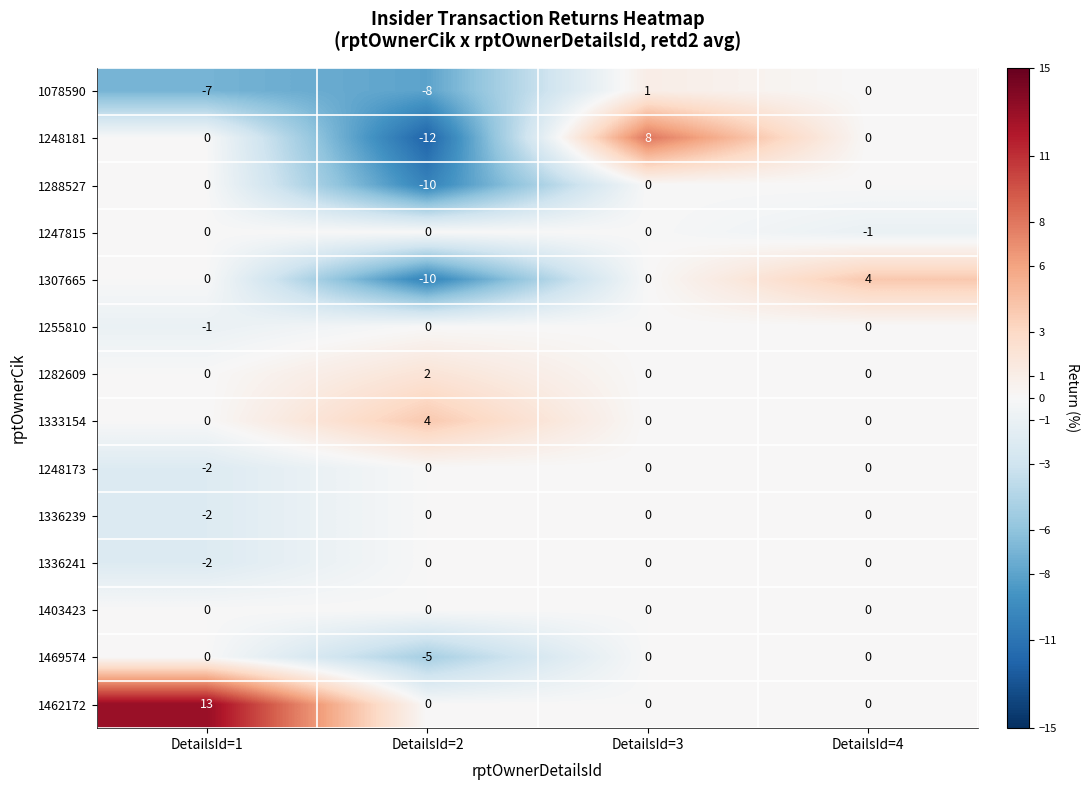

Which series has the largest range (max minus min)?

1248181